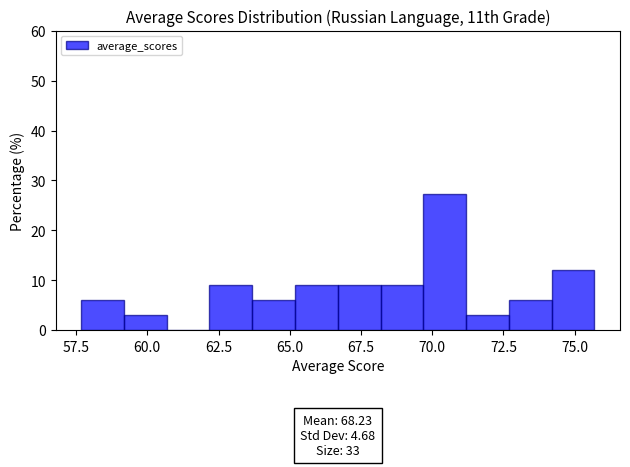

Around what value on the x-axis is the tallest bar? Give the approximate position of its centre, as read against the axis.

70.5